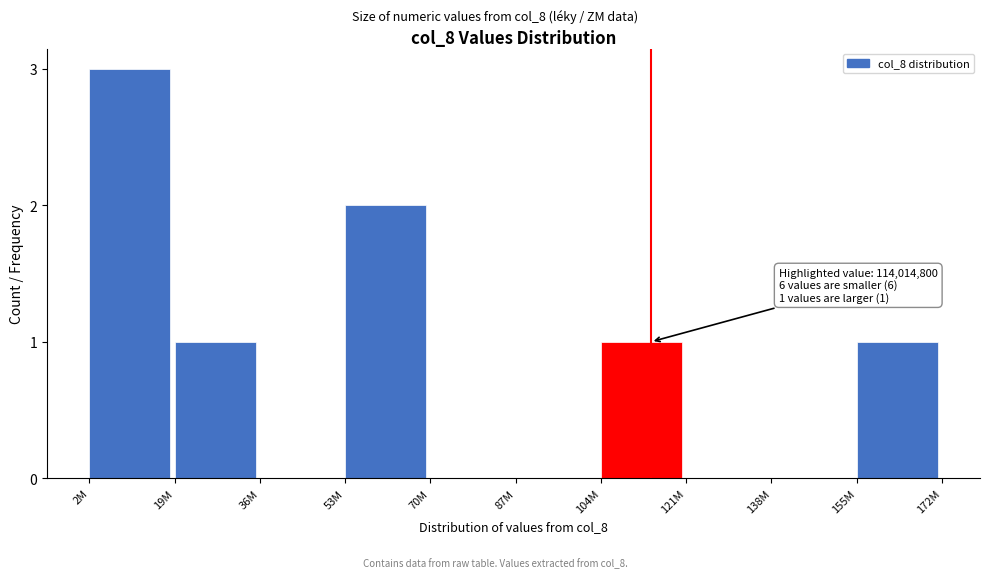

Reading left to right, what are all the values shown in this chart?

2M=3	19M=1	36M=0	53M=2	70M=0	87M=0	104M=1	121M=0	138M=0	155M=1